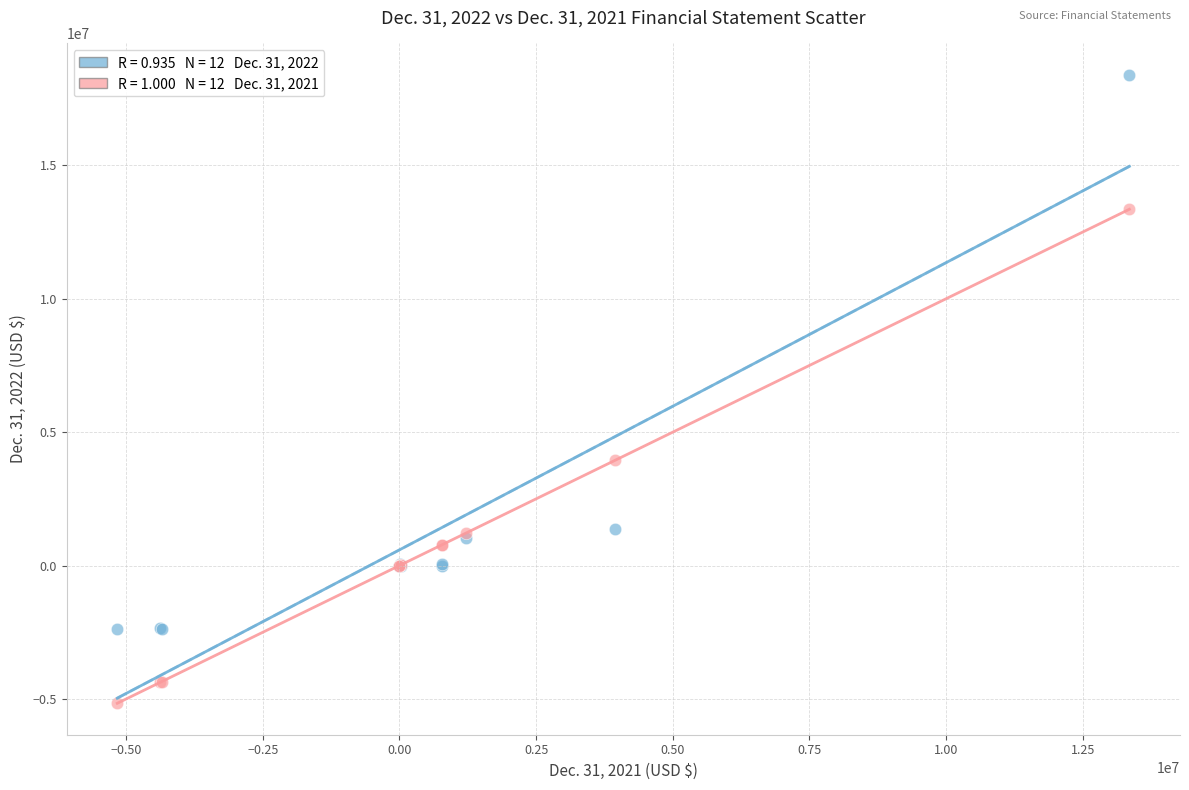

Across all series, what Y value is closest to 6613128?

3951046.0